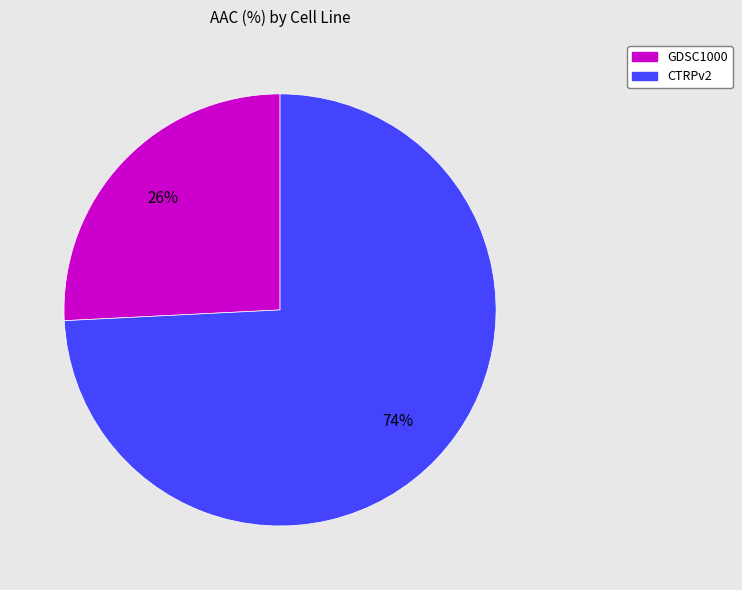

To the nearest percent, what percentage of the pie is GDSC1000?

26%